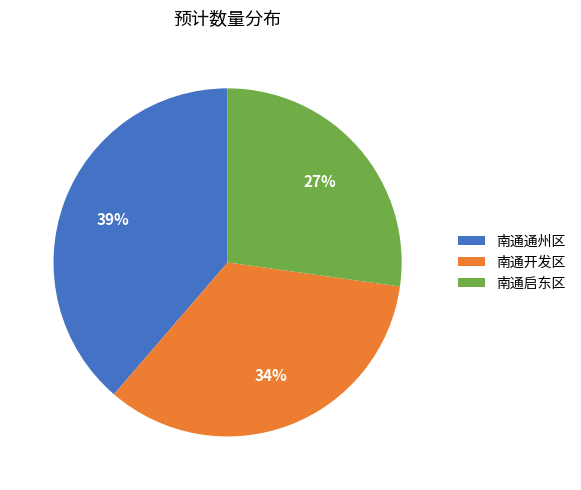

To the nearest percent, what is the difference between the 南通开发区 and 南通启东区 slice percentages?

7%